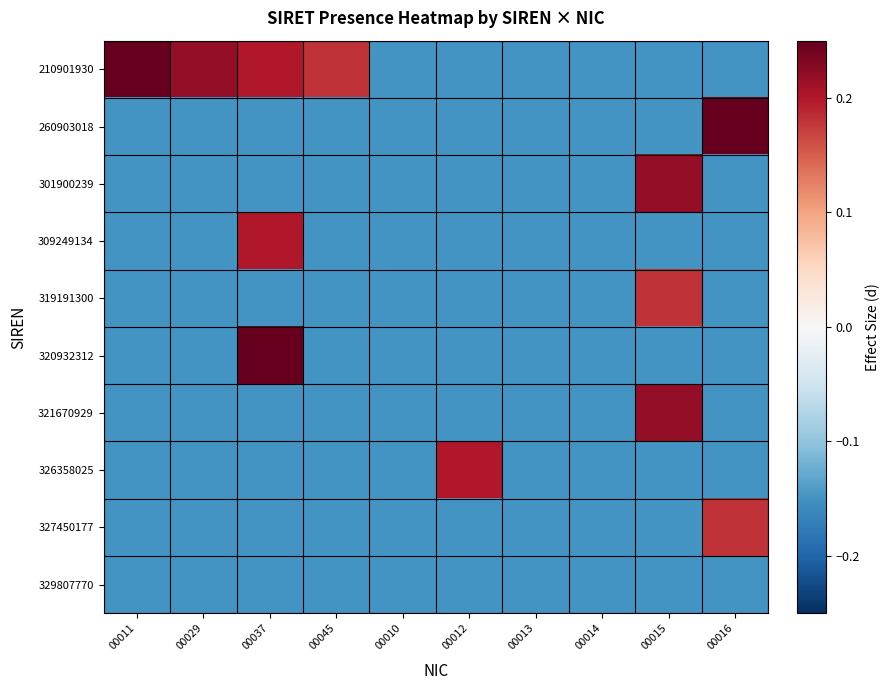

Reading right to left, transcribe all the data shown in this chart.

210901930: 00016=-0.1	00015=-0.1	00014=-0.1	00013=-0.1	00012=-0.1	00010=-0.1	00045=0.2	00037=0.2	00029=0.2	00011=0.2
260903018: 00016=0.2	00015=-0.1	00014=-0.1	00013=-0.1	00012=-0.1	00010=-0.1	00045=-0.1	00037=-0.1	00029=-0.1	00011=-0.1
301900239: 00016=-0.1	00015=0.2	00014=-0.1	00013=-0.1	00012=-0.1	00010=-0.1	00045=-0.1	00037=-0.1	00029=-0.1	00011=-0.1
309249134: 00016=-0.1	00015=-0.1	00014=-0.1	00013=-0.1	00012=-0.1	00010=-0.1	00045=-0.1	00037=0.2	00029=-0.1	00011=-0.1
319191300: 00016=-0.1	00015=0.2	00014=-0.1	00013=-0.1	00012=-0.1	00010=-0.1	00045=-0.1	00037=-0.1	00029=-0.1	00011=-0.1
320932312: 00016=-0.1	00015=-0.1	00014=-0.1	00013=-0.1	00012=-0.1	00010=-0.1	00045=-0.1	00037=0.2	00029=-0.1	00011=-0.1
321670929: 00016=-0.1	00015=0.2	00014=-0.1	00013=-0.1	00012=-0.1	00010=-0.1	00045=-0.1	00037=-0.1	00029=-0.1	00011=-0.1
326358025: 00016=-0.1	00015=-0.1	00014=-0.1	00013=-0.1	00012=0.2	00010=-0.1	00045=-0.1	00037=-0.1	00029=-0.1	00011=-0.1
327450177: 00016=0.2	00015=-0.1	00014=-0.1	00013=-0.1	00012=-0.1	00010=-0.1	00045=-0.1	00037=-0.1	00029=-0.1	00011=-0.1
329807770: 00016=-0.1	00015=-0.1	00014=-0.1	00013=-0.1	00012=-0.1	00010=-0.1	00045=-0.1	00037=-0.1	00029=-0.1	00011=-0.1